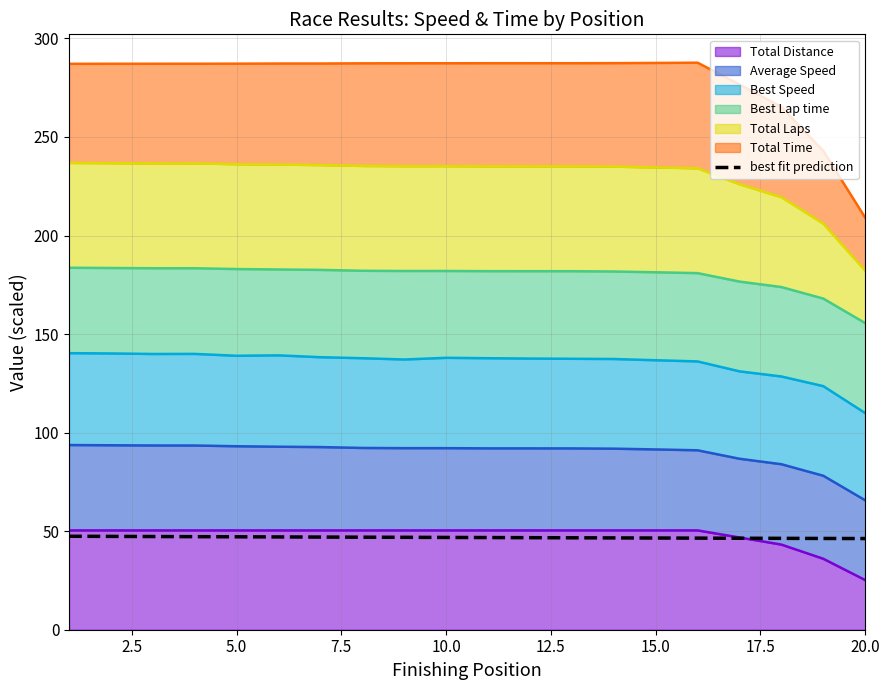

What is the average value?

46.8